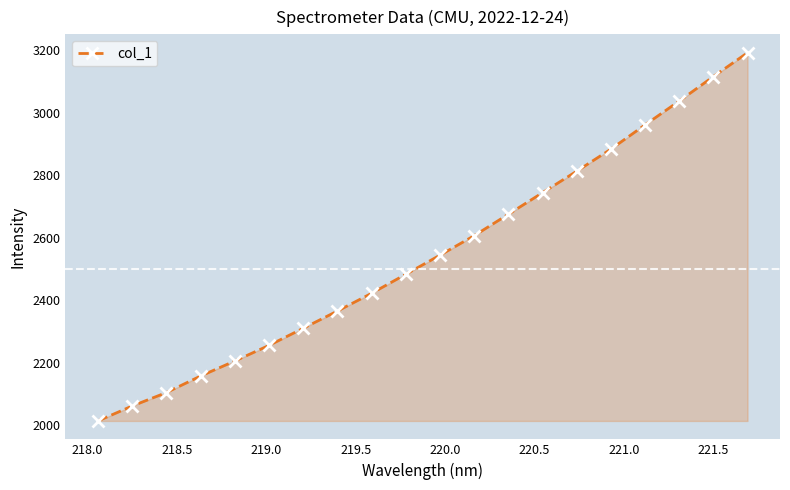

What is the average value?

2548.0